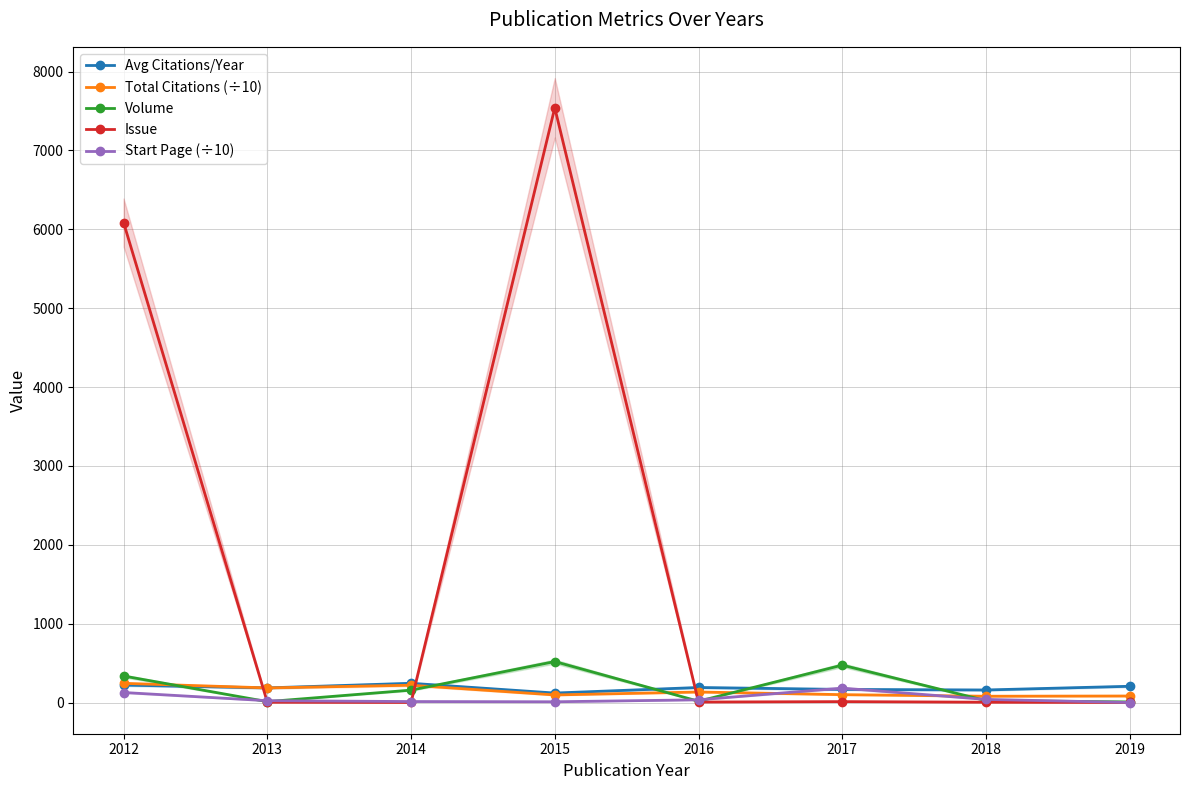

How many distinct data groups are displayed?

5